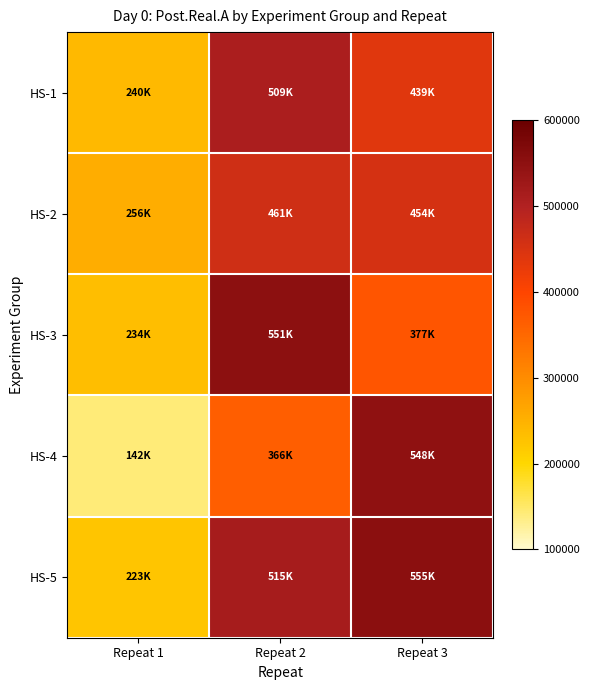

Reading left to right, transcribe all the data shown in this chart.

HS-1: Repeat 1=239990.1	Repeat 2=509030.3	Repeat 3=438547.3
HS-2: Repeat 1=255626.3	Repeat 2=461344.6	Repeat 3=453803.8
HS-3: Repeat 1=234183.6	Repeat 2=551474.4	Repeat 3=376670.6
HS-4: Repeat 1=142124.9	Repeat 2=365543.5	Repeat 3=548203.4
HS-5: Repeat 1=223130.4	Repeat 2=515433.9	Repeat 3=554500.9